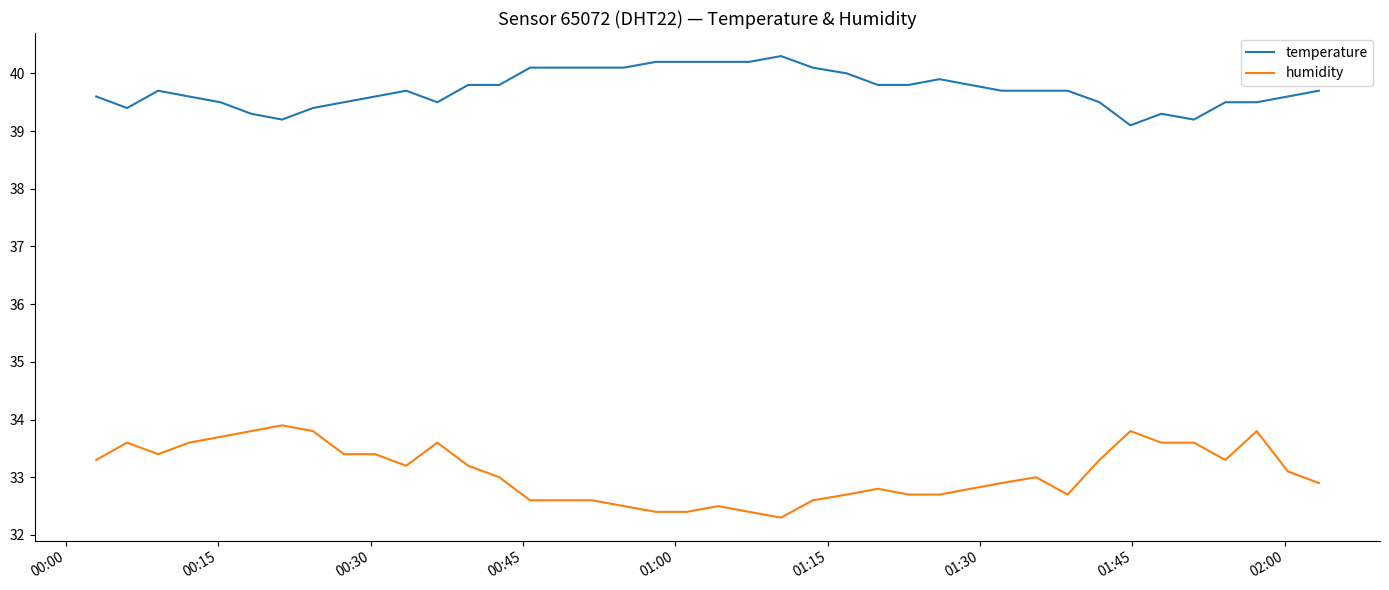

True or false: temperature and humidity intersect in this chart.

False